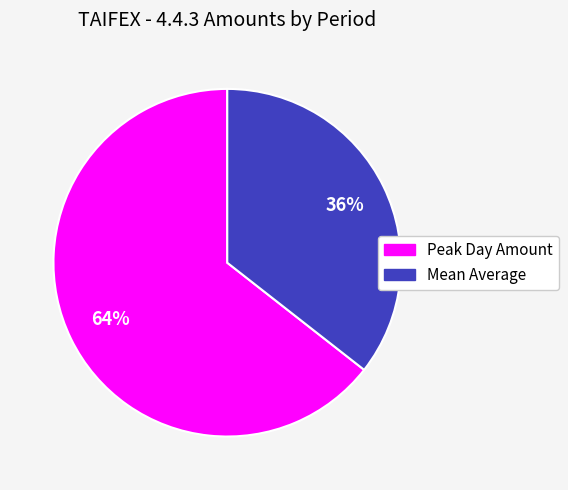

To the nearest percent, what is the average slice percentage?

50%